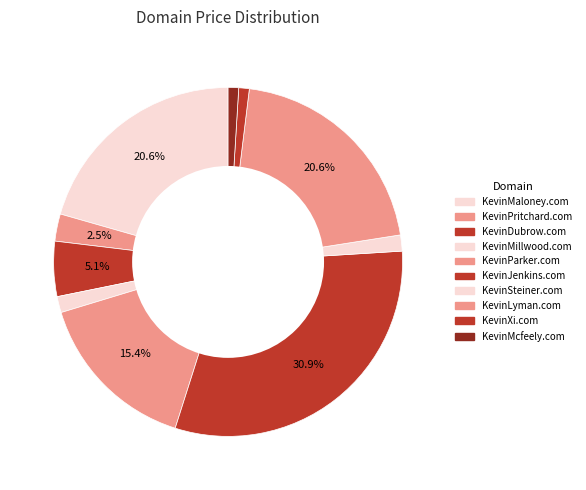

Is KevinMaloney.com the majority of the pie?

No